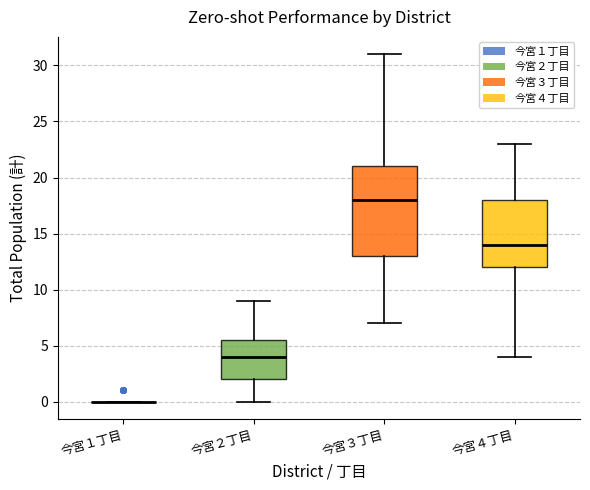

Comparing the boxes themselves (not the whiskers), which one is the tallest?

今宮３丁目